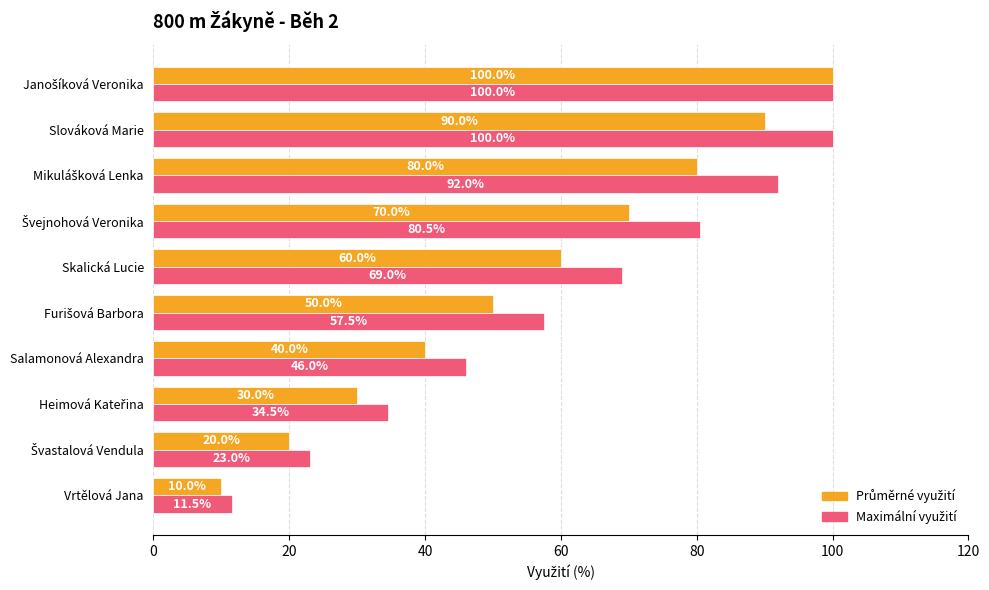

What is the total value across all series at Salamonová Alexandra?

86.0